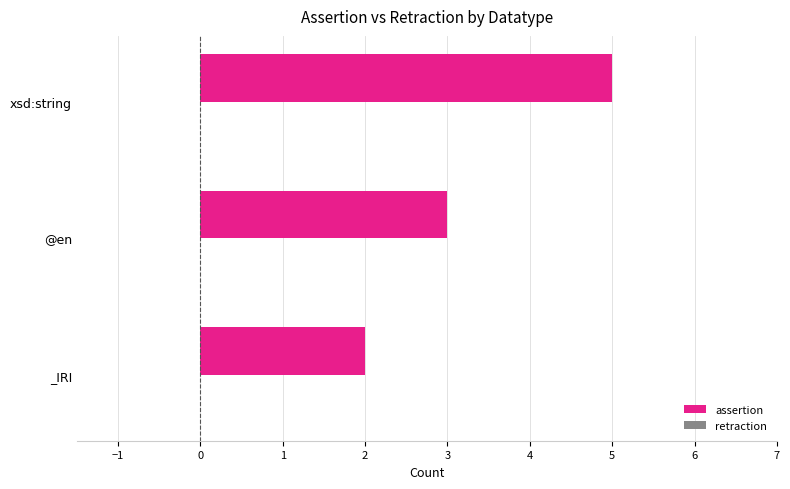

What is the difference between the values at _IRI and xsd:string?

3